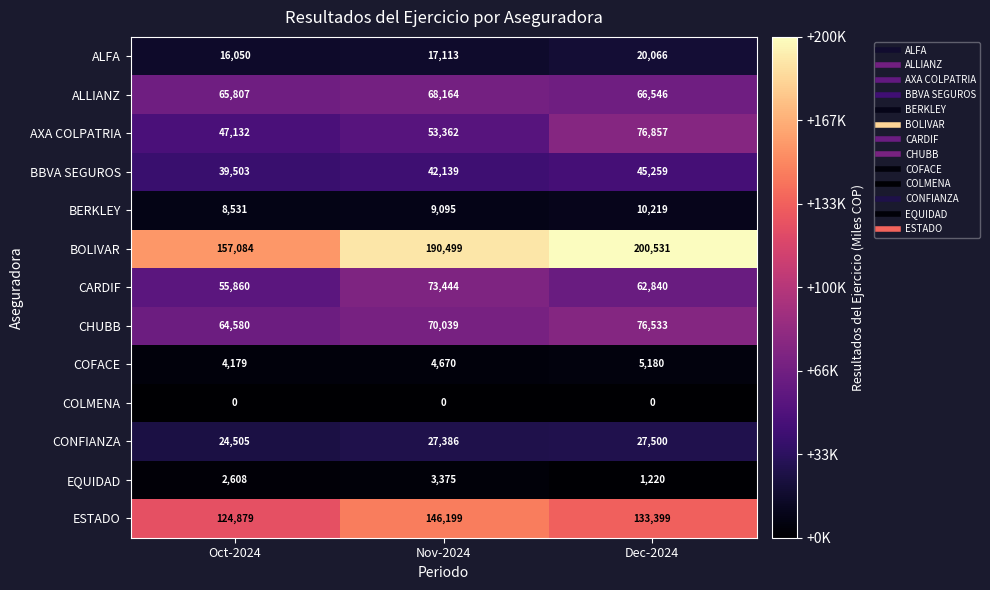

How many data points does each series have?

3